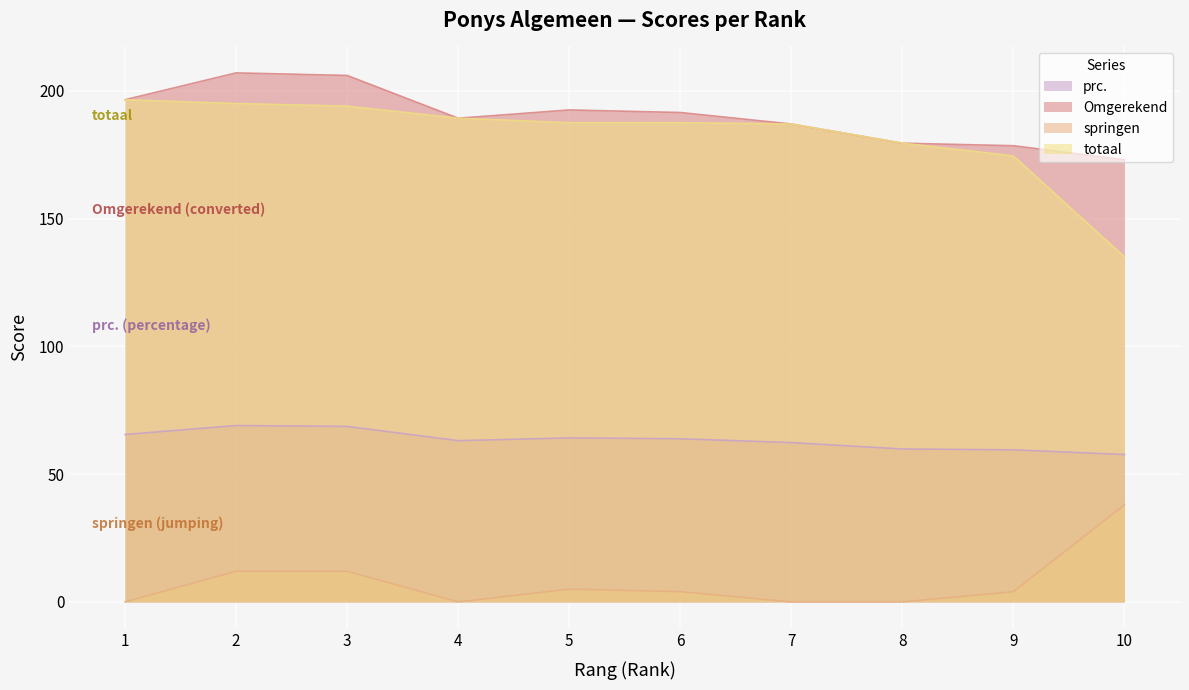

At which label does prc. first exceed 63?

1